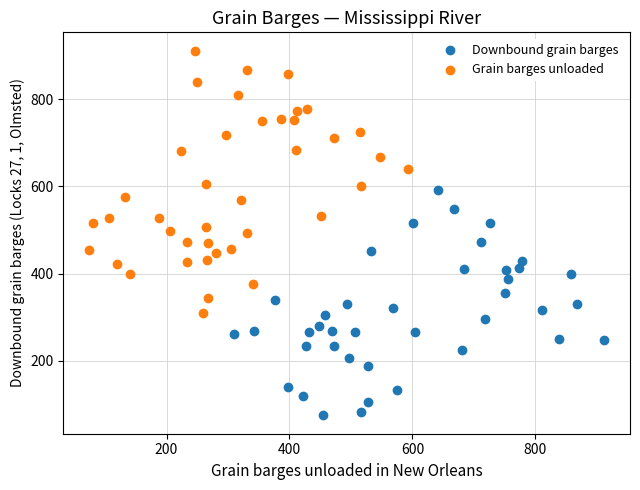

Which series reaches the minimum Y coordinate?

Downbound grain barges